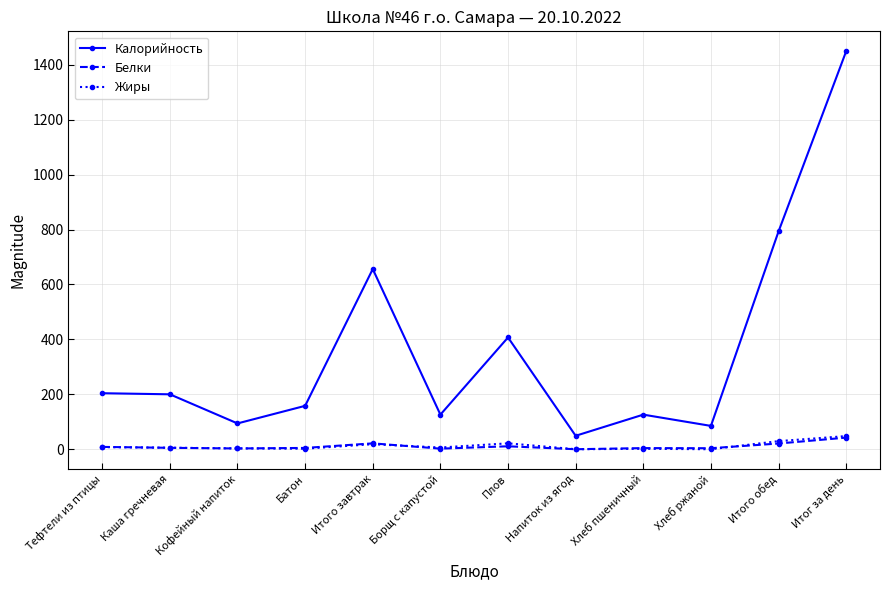

At which label is Жиры closest to 23?

Плов